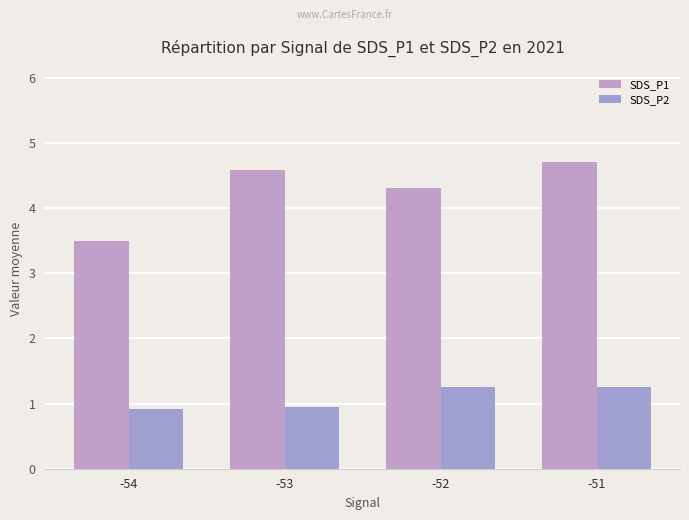

Rank the series at -54 from highest to lowest value.

SDS_P1, SDS_P2